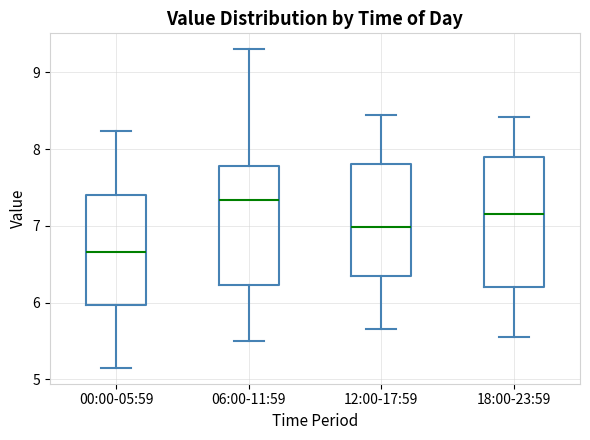

Reading left to right, read every box against the y-axis: the position of its median line, the range the box covers, and the ends of its whiskers. The values are not printed on the chart, so give them approximately, as read against the axis.

00:00-05:59: median 6.7, box 6.0 to 7.4, whiskers 5.2 to 8.2
06:00-11:59: median 7.3, box 6.2 to 7.8, whiskers 5.5 to 9.3
12:00-17:59: median 7.0, box 6.3 to 7.8, whiskers 5.7 to 8.5
18:00-23:59: median 7.2, box 6.2 to 7.9, whiskers 5.6 to 8.4